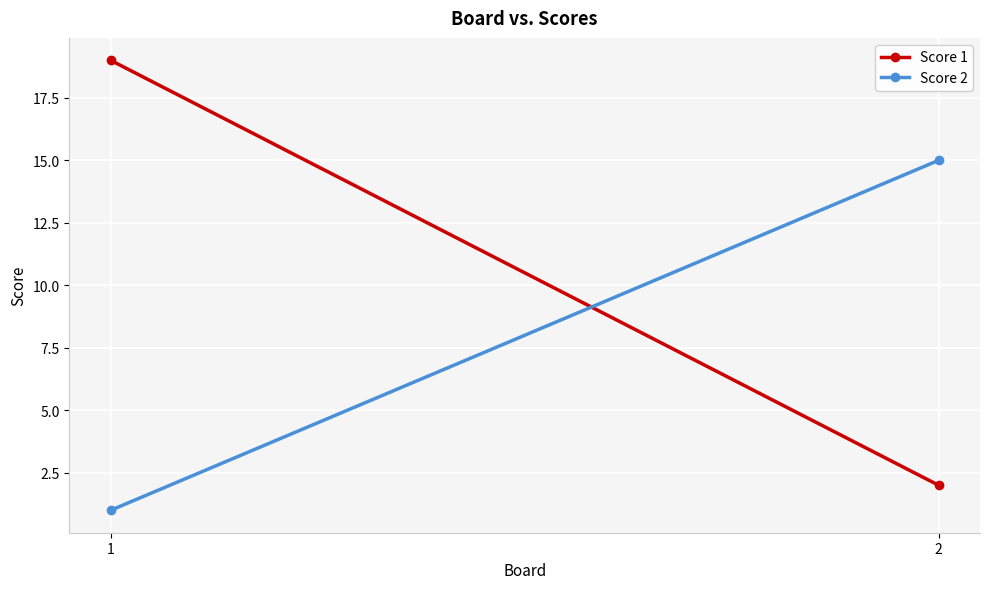

What is the average value of the Score 1 series?

10